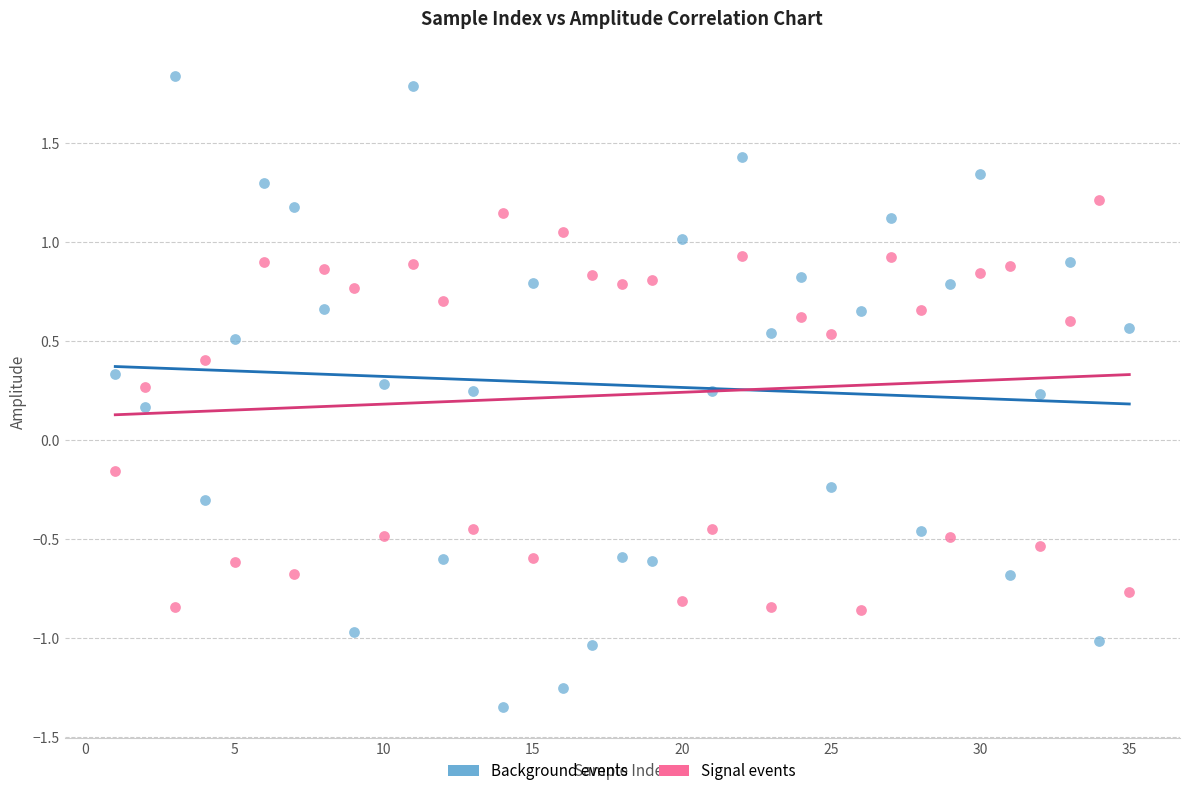

What are all the series names shown in the legend?

Background events, Signal events